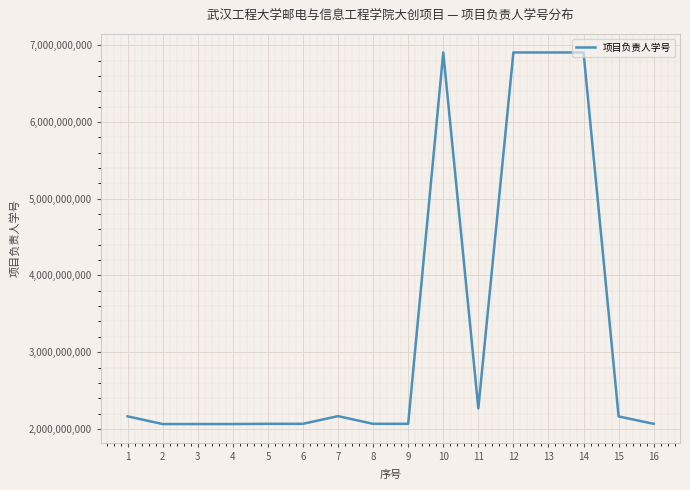

The value at 8 is 3578936366. True or false?

False